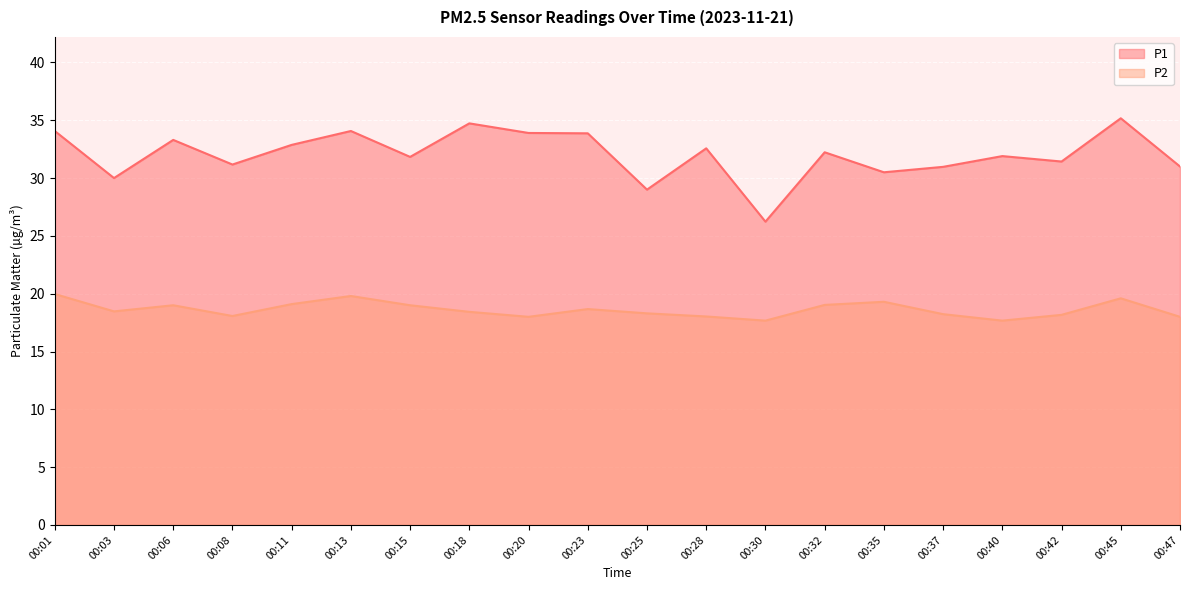

What is the value of the P2 point at the 16th from the left?

18.2